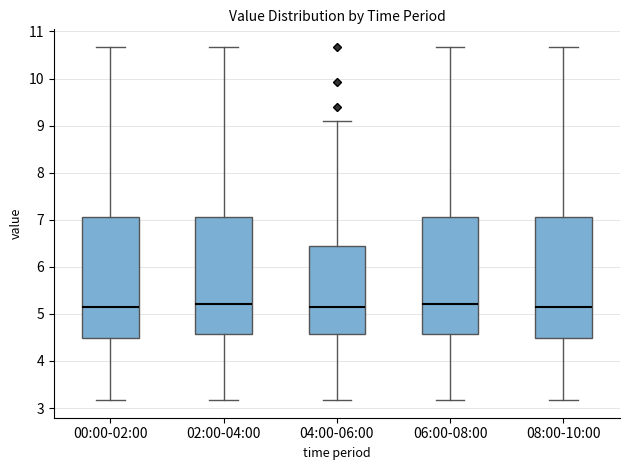

Reading left to right, read every box against the y-axis: the position of its median line, the range the box covers, and the ends of its whiskers. The values are not printed on the chart, so give them approximately, as read against the axis.

00:00-02:00: median 5.2, box 4.5 to 7.1, whiskers 3.2 to 10.7
02:00-04:00: median 5.2, box 4.6 to 7.1, whiskers 3.2 to 10.7
04:00-06:00: median 5.2, box 4.6 to 6.5, whiskers 3.2 to 9.1
06:00-08:00: median 5.2, box 4.6 to 7.1, whiskers 3.2 to 10.7
08:00-10:00: median 5.2, box 4.5 to 7.1, whiskers 3.2 to 10.7